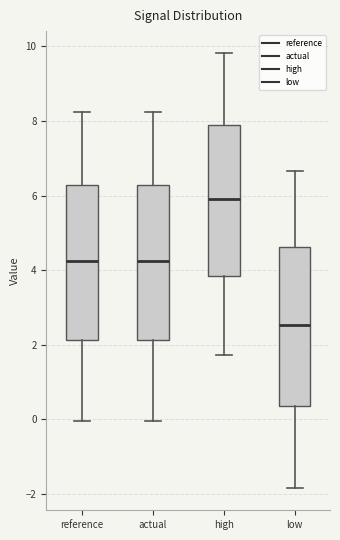

Where is the upper edge of the box for high on the y-axis? The values are not printed on the chart, so give them approximately, as read against the axis.

7.8